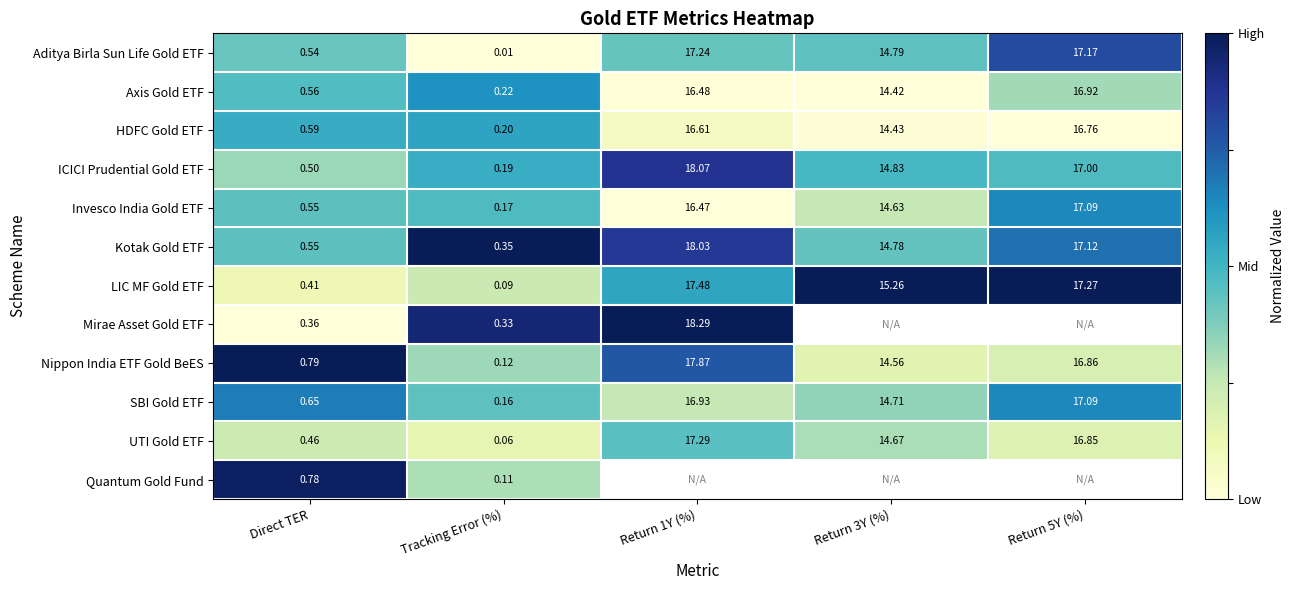

At which label does SBI Gold ETF reach its minimum?

Tracking Error (%)